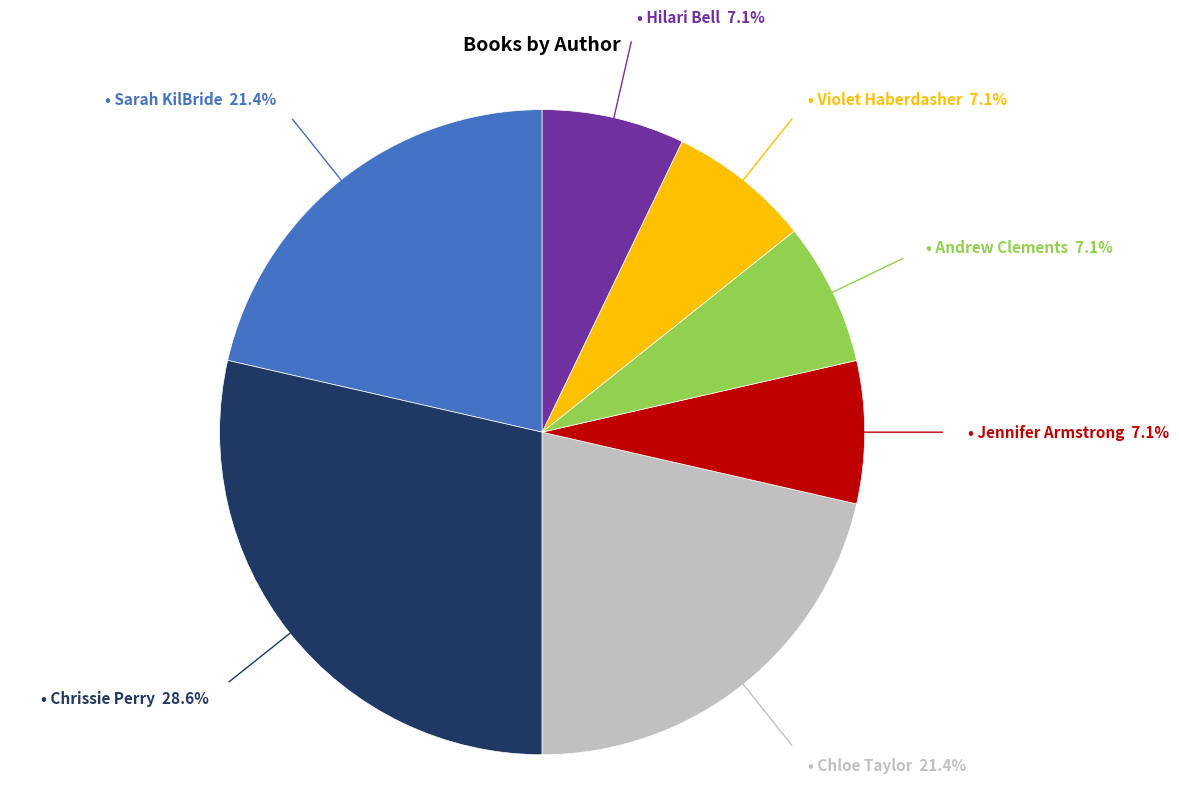

Does any single category account for the majority?

No